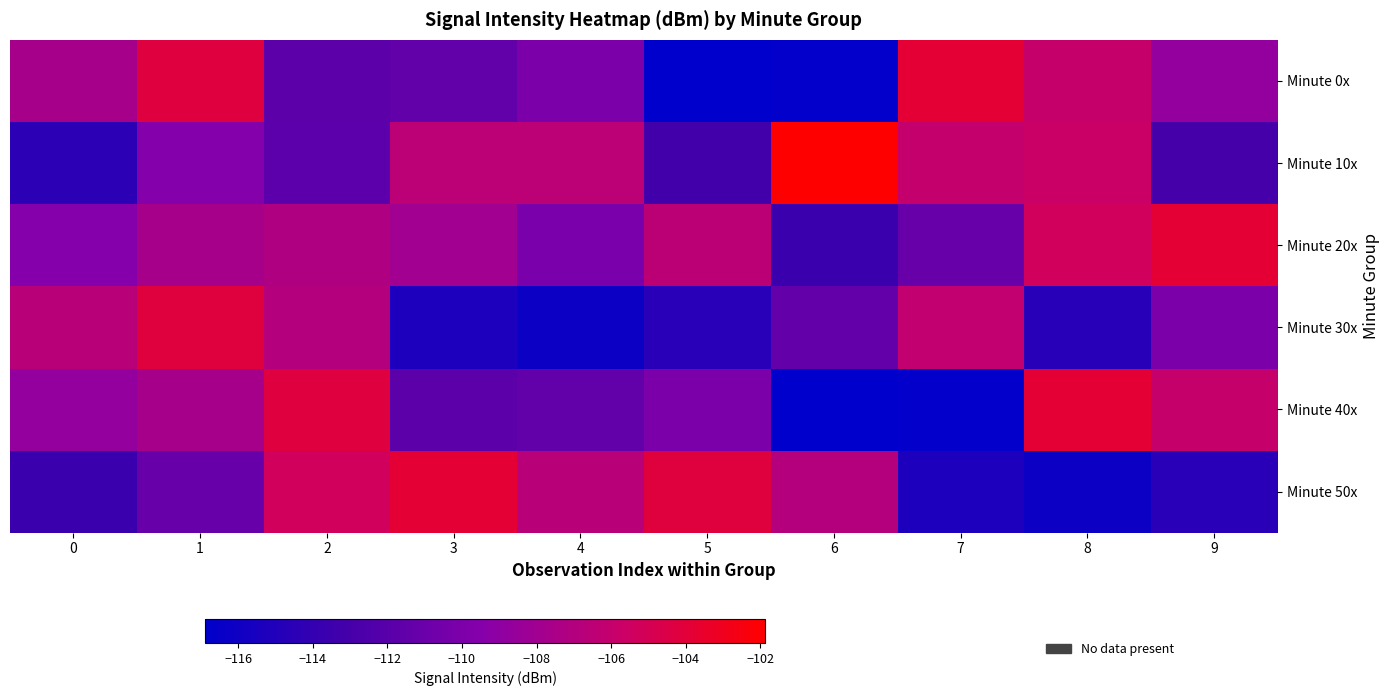

At 2, list the series in order from largest to smallest.

Minute 40x, Minute 50x, Minute 30x, Minute 20x, Minute 0x, Minute 10x